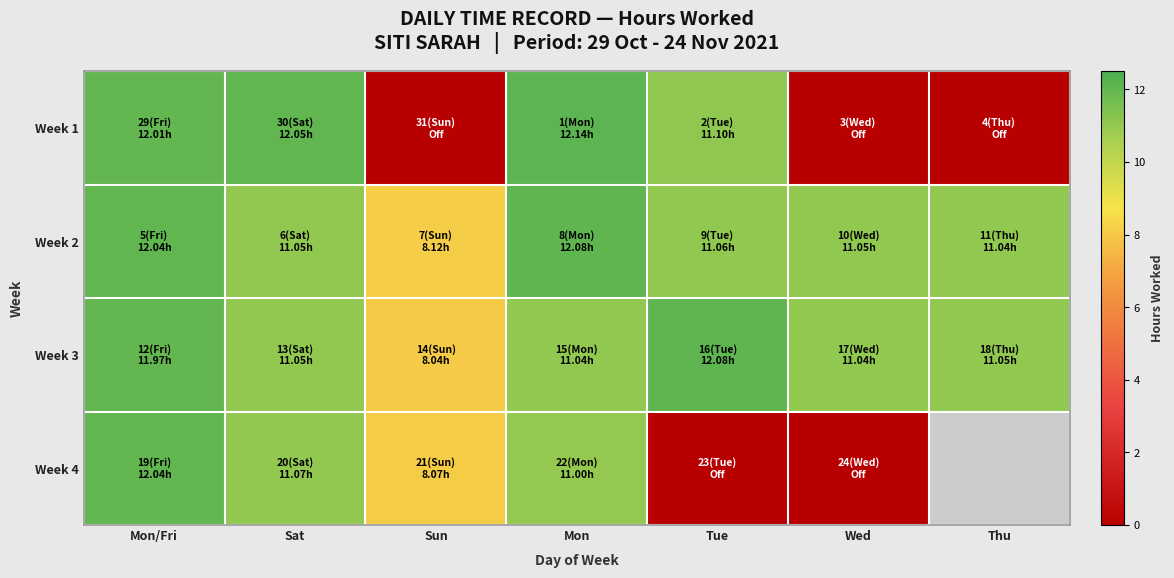

How many data points does each series have?

7